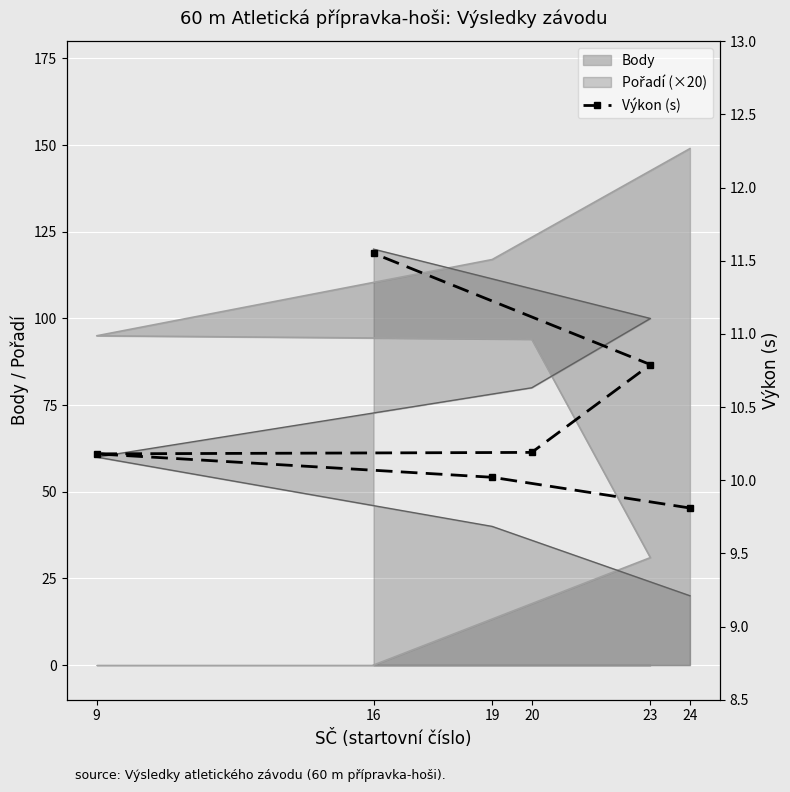

Is it true that the value at 19 is 4.1?

False